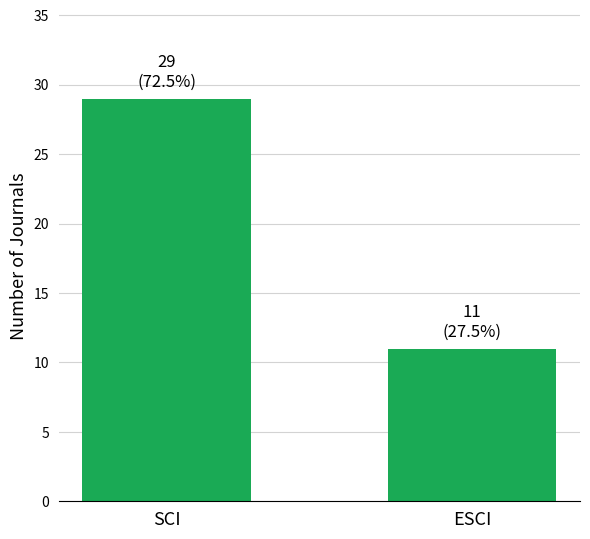

Reading left to right, extract all data points from this chart.

SCI=29	ESCI=11